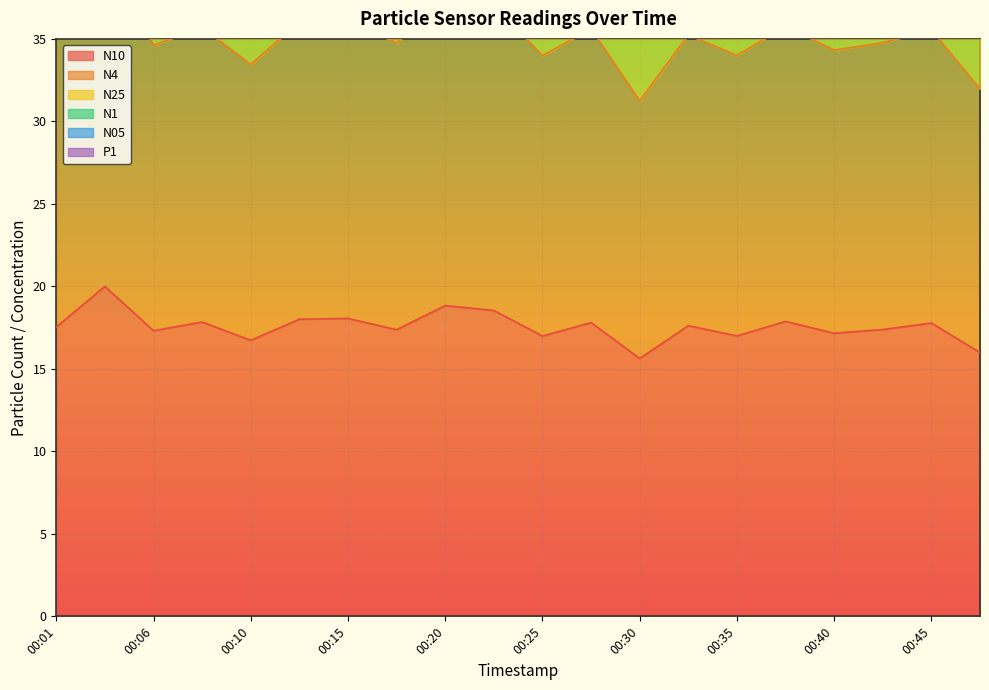

How many lines are shown in the chart?

6